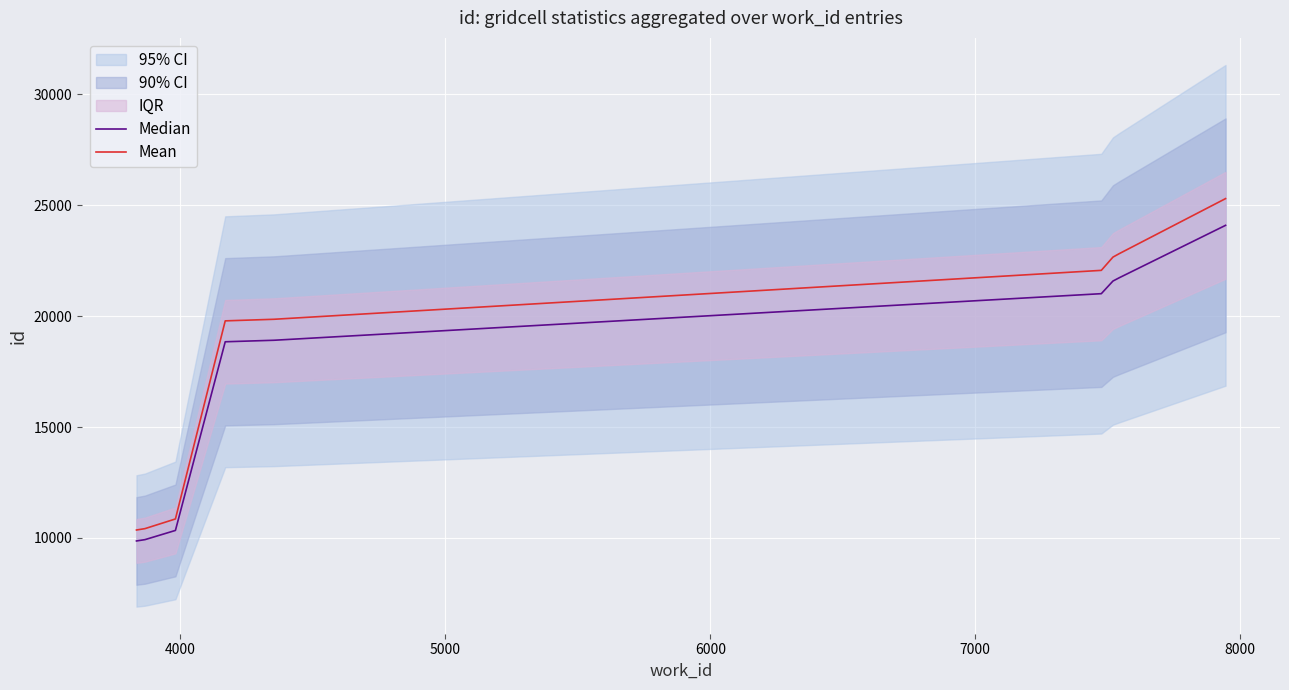

Rank the series by their maximum value, from highest to lowest.

Mean, Median